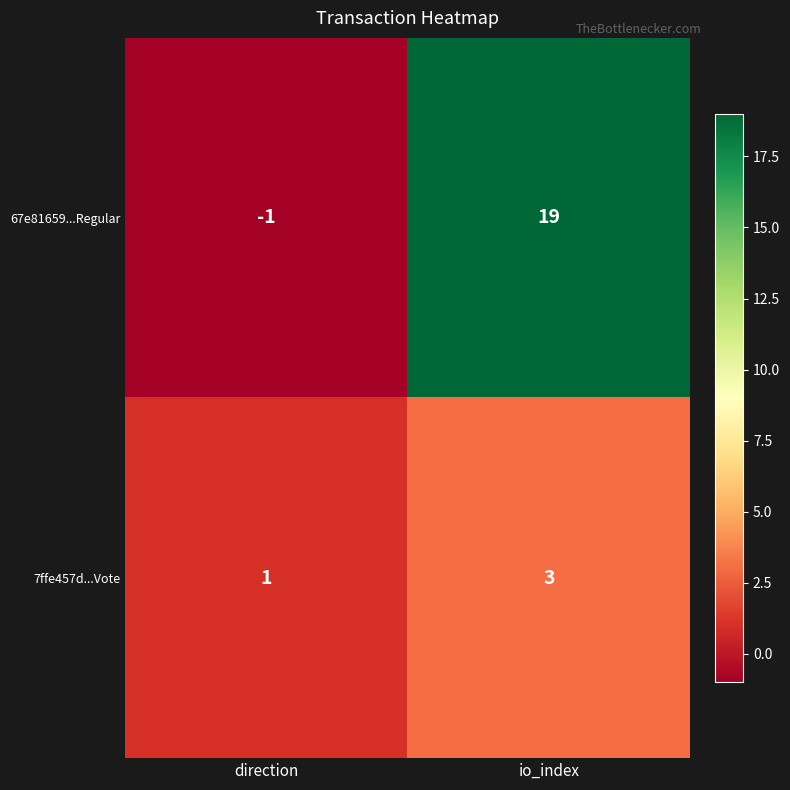

True or false: 7ffe457d...Vote has a value of 1 at direction.

True